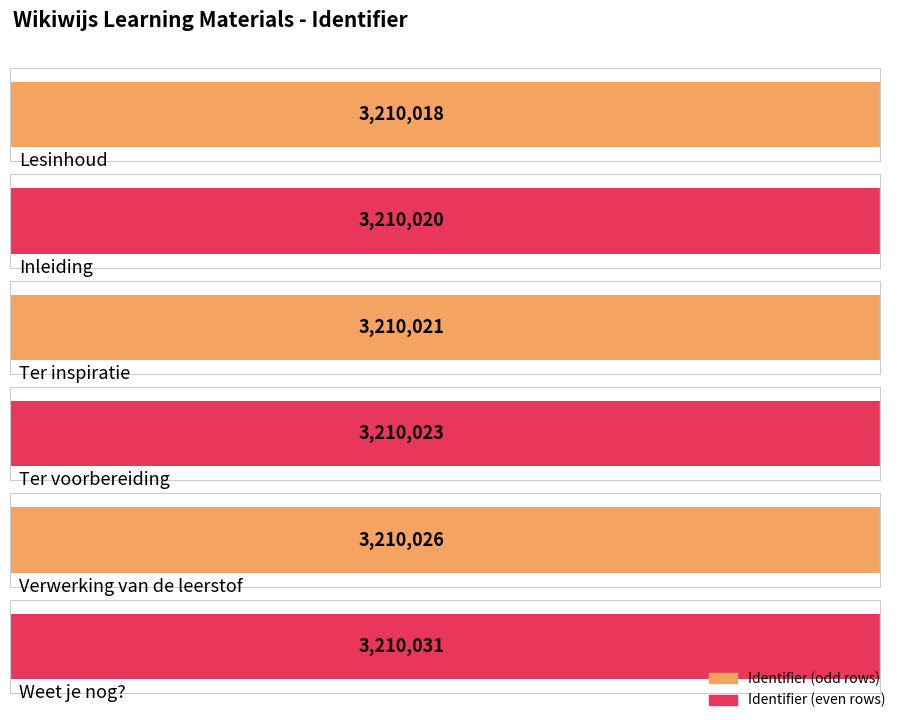

What is the sum of all values?

19260139